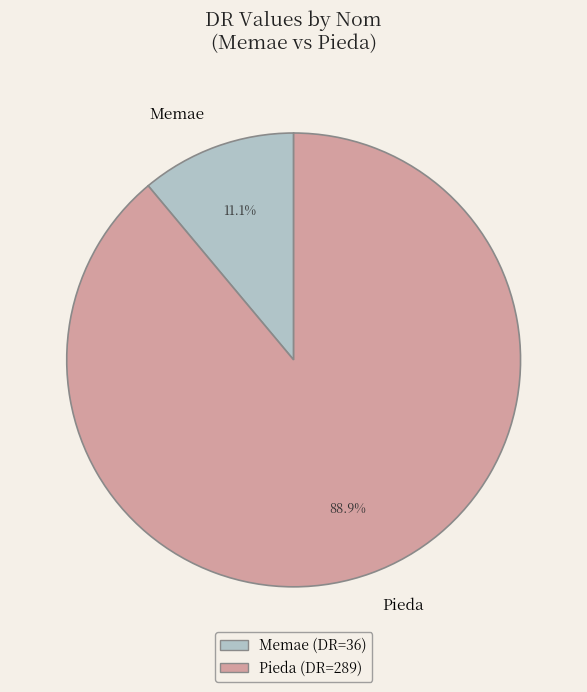

To the nearest percent, what is the average slice percentage?

50%